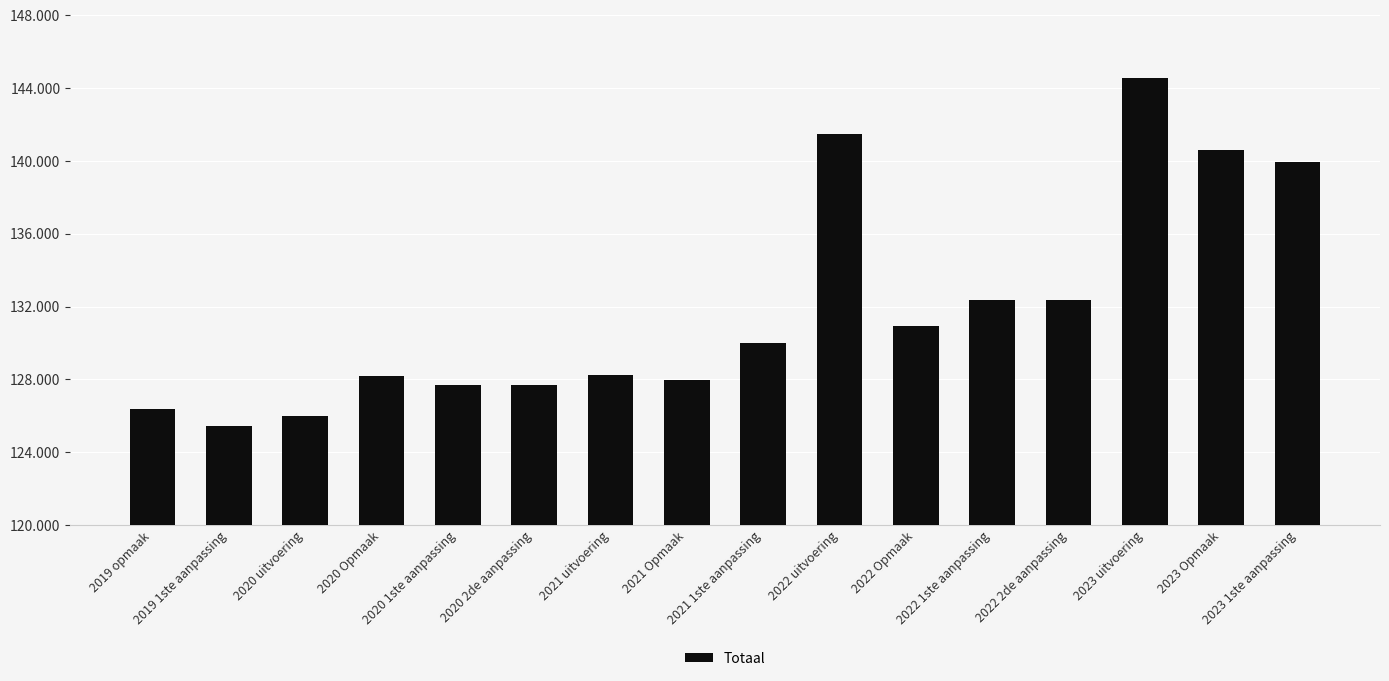

Reading left to right, extract all data points from this chart.

126364	125464	125985	128167	127664	127664	128218	127964	130012	141490	130942	132373	132373	144541	140584	139943